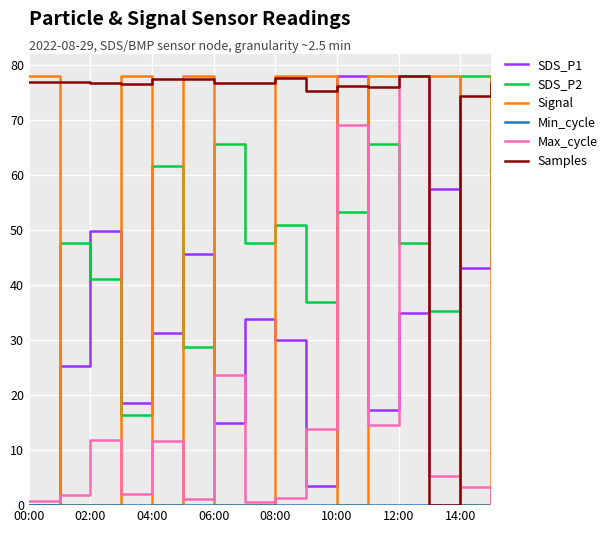

Which series has the largest total across all categories?

Samples